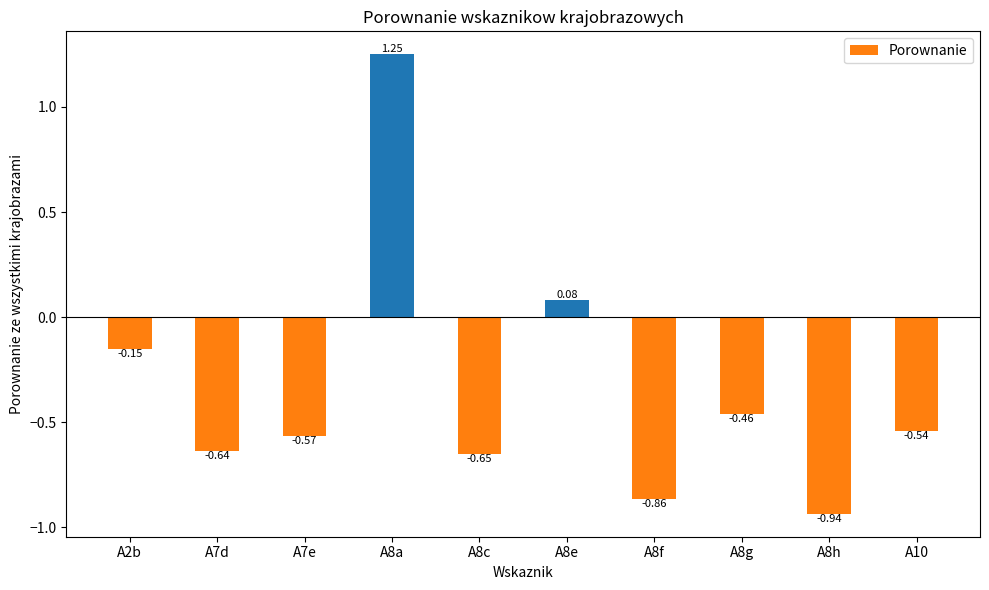

List the labels in order of value, largest first.

A8a, A8e, A2b, A8g, A10, A7e, A7d, A8c, A8f, A8h